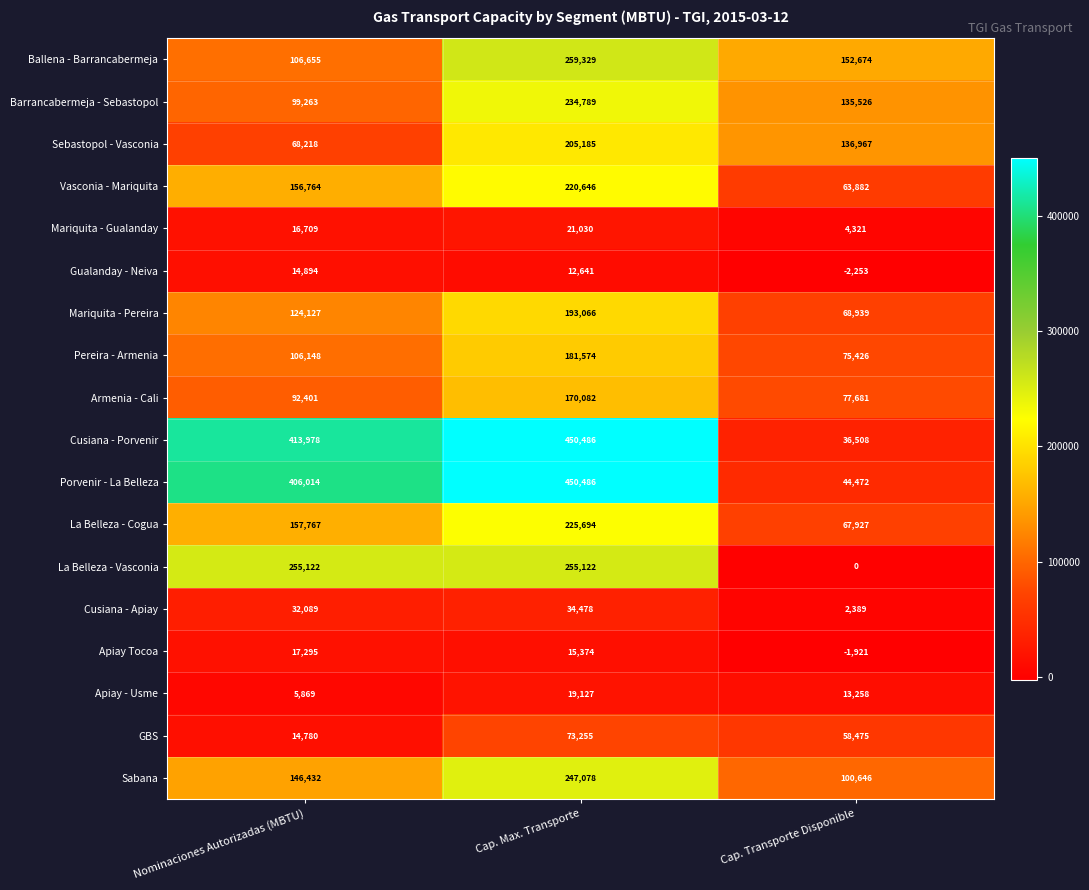

Is it true that Apiay Tocoa equals 15374 at Cap. Max. Transporte?

True